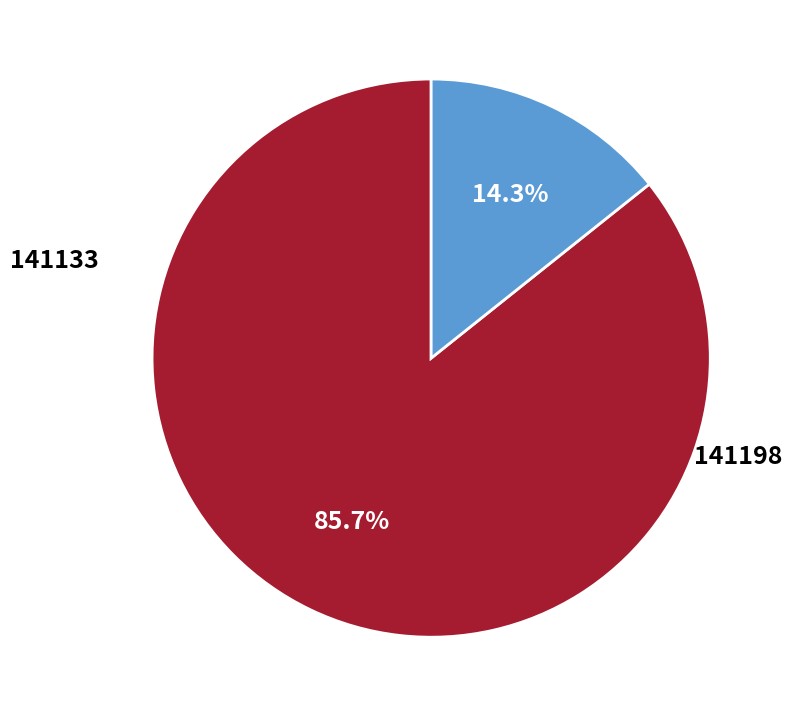

Is there any slice that represents more than half of the pie?

Yes